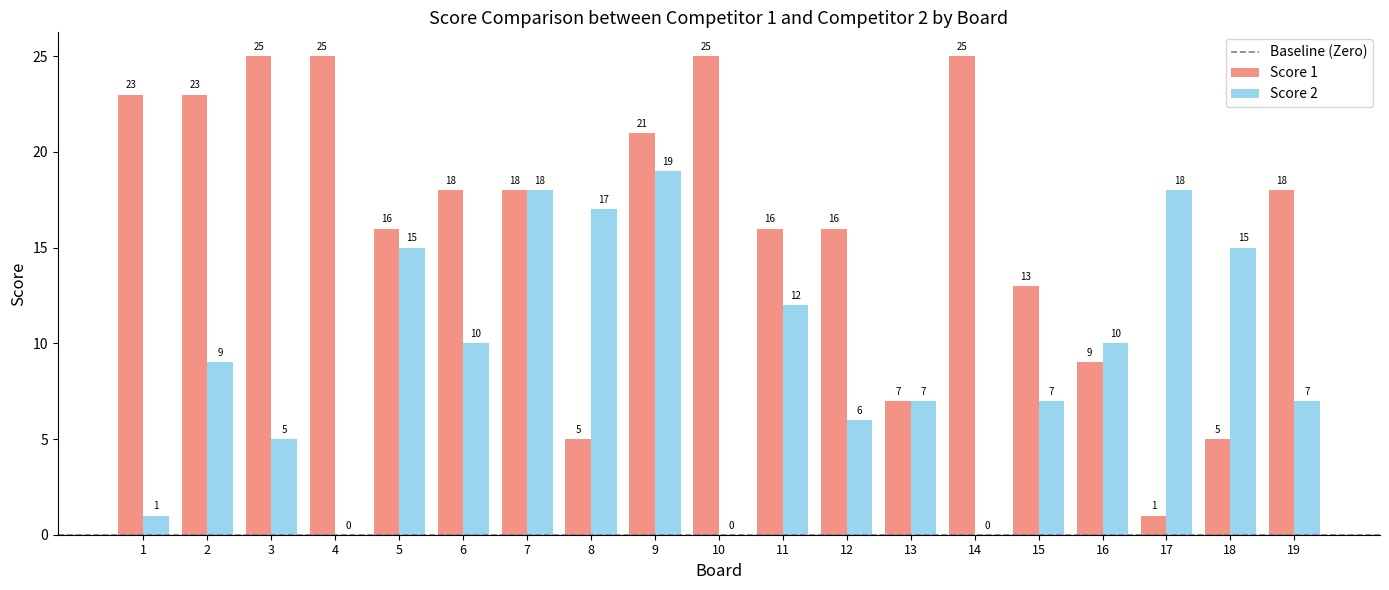

Is it true that Score 1 equals 23 at 7?

False